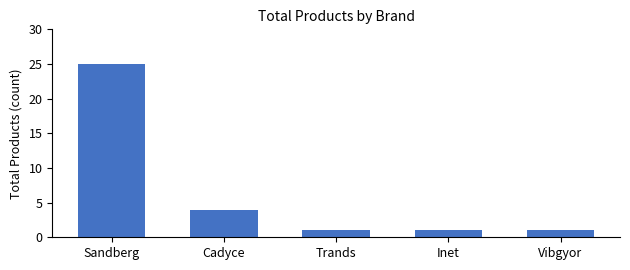

What is the ratio of the value at Vibgyor to the value at Trands?

1.0